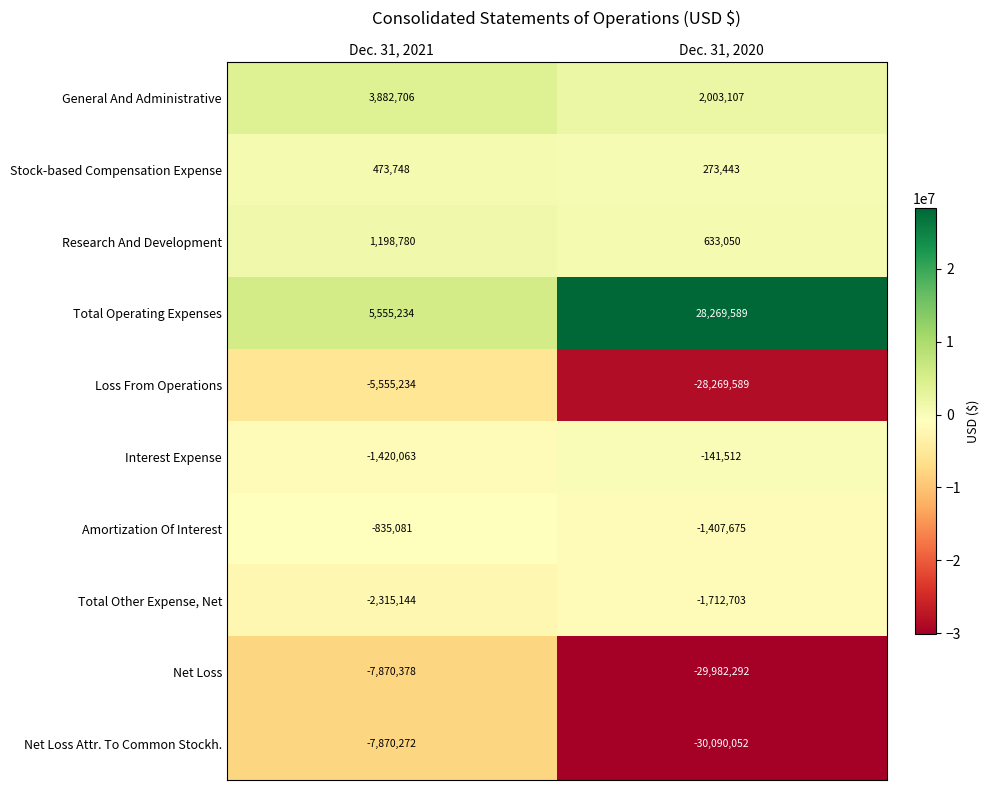

What is the difference between the Research And Development values at Dec. 31, 2020 and Dec. 31, 2021?

565730